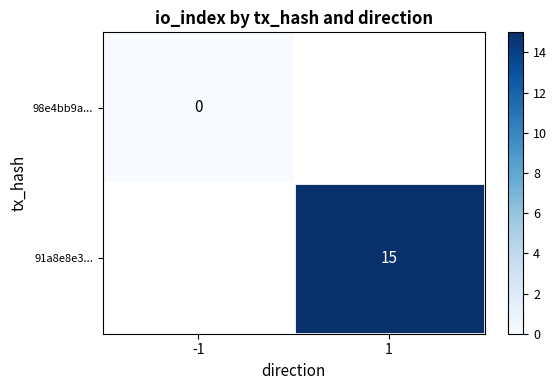

Count the number of categories in the chart.

2